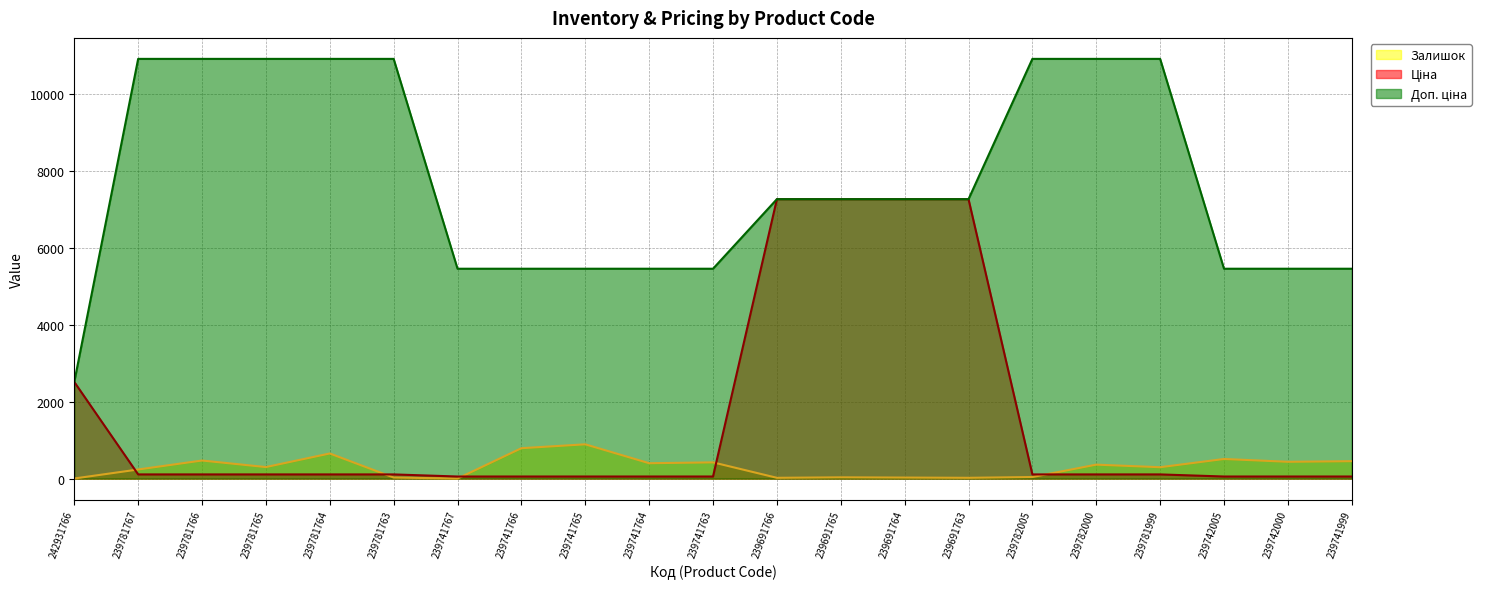

Read the Залишок value at 239741999.

453.0